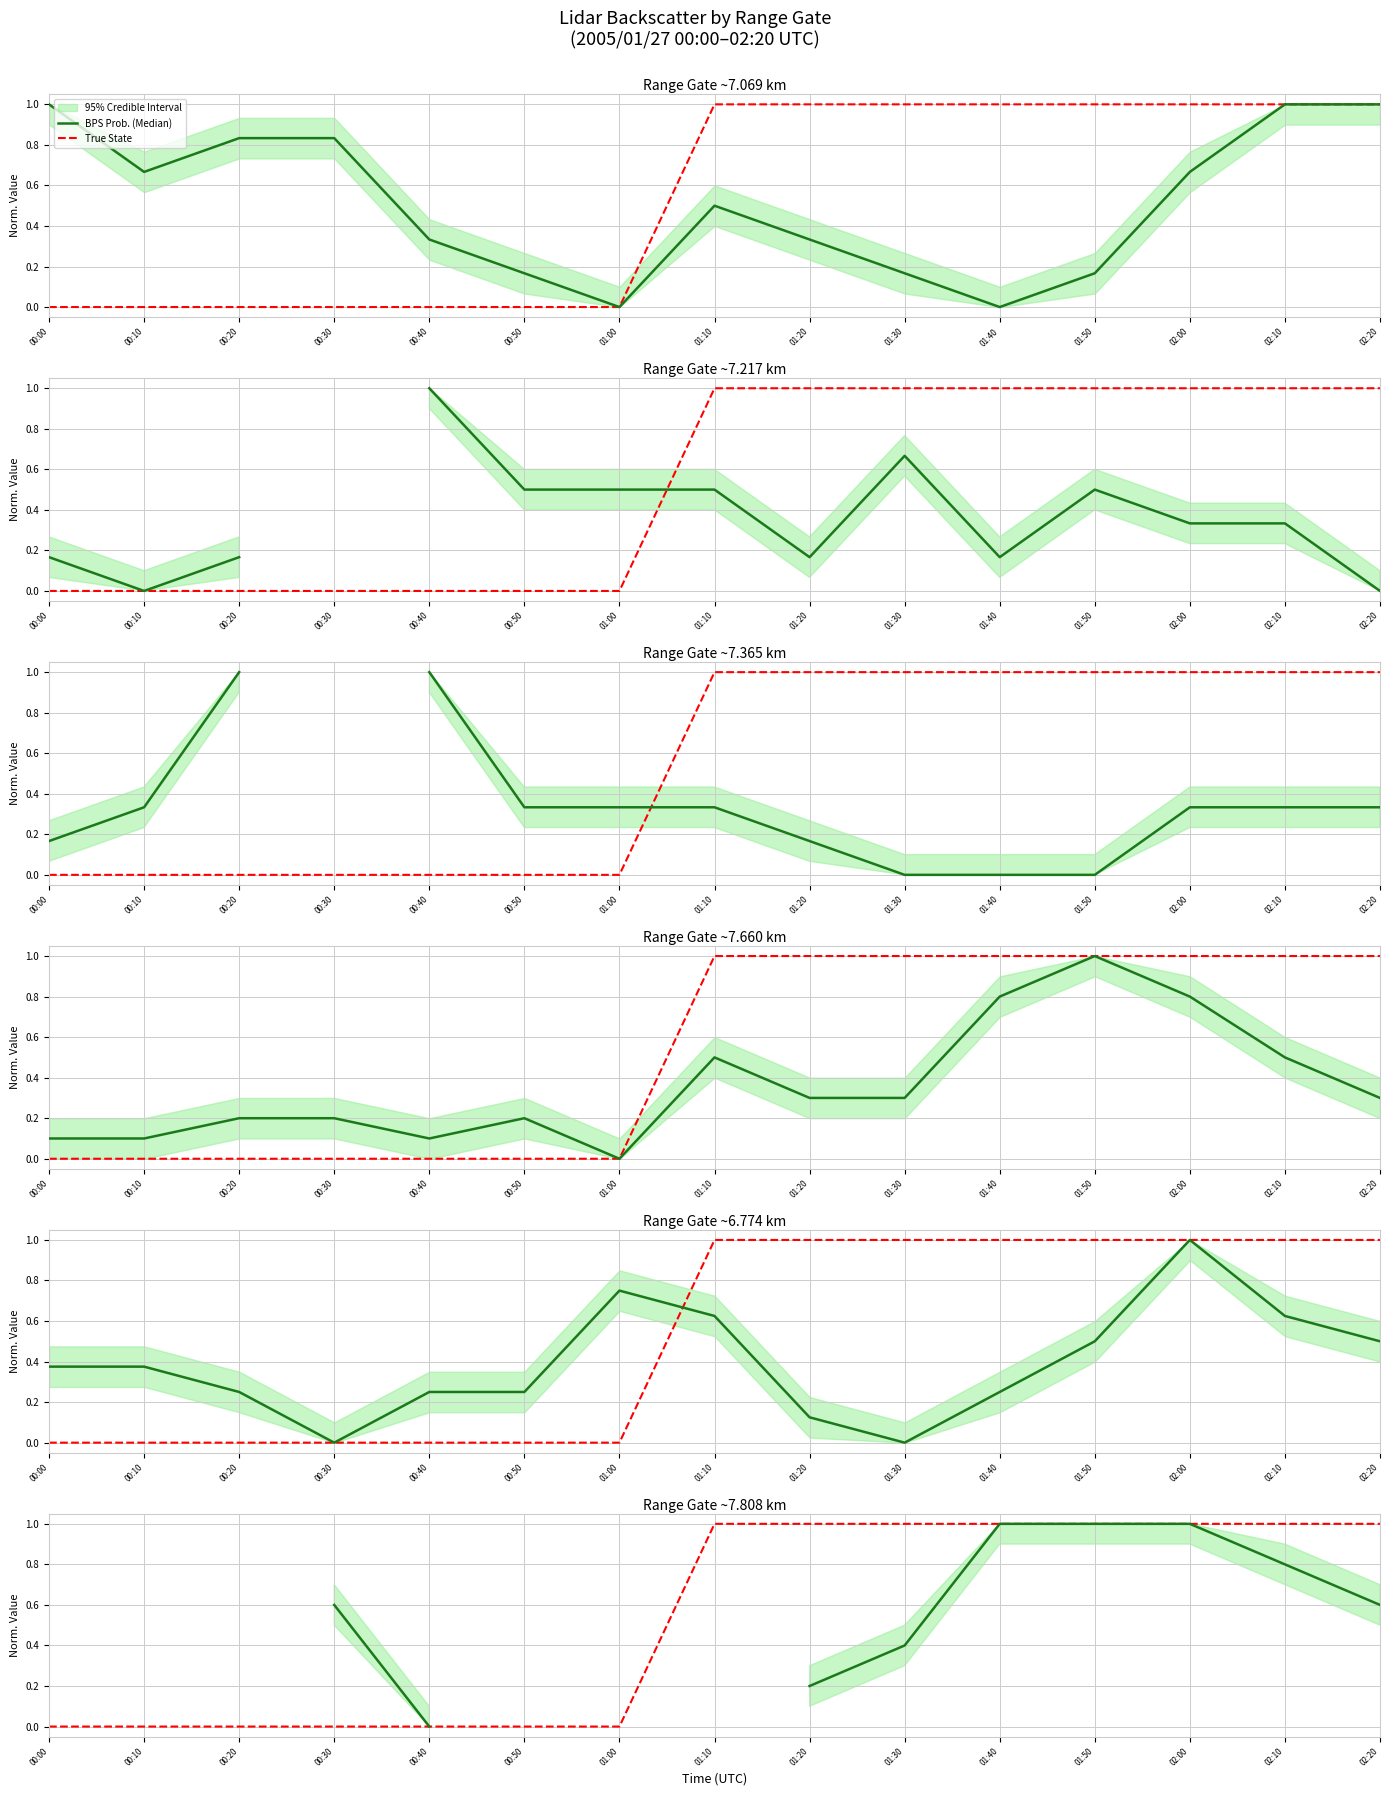

Which series has the widest spread of values?

True State